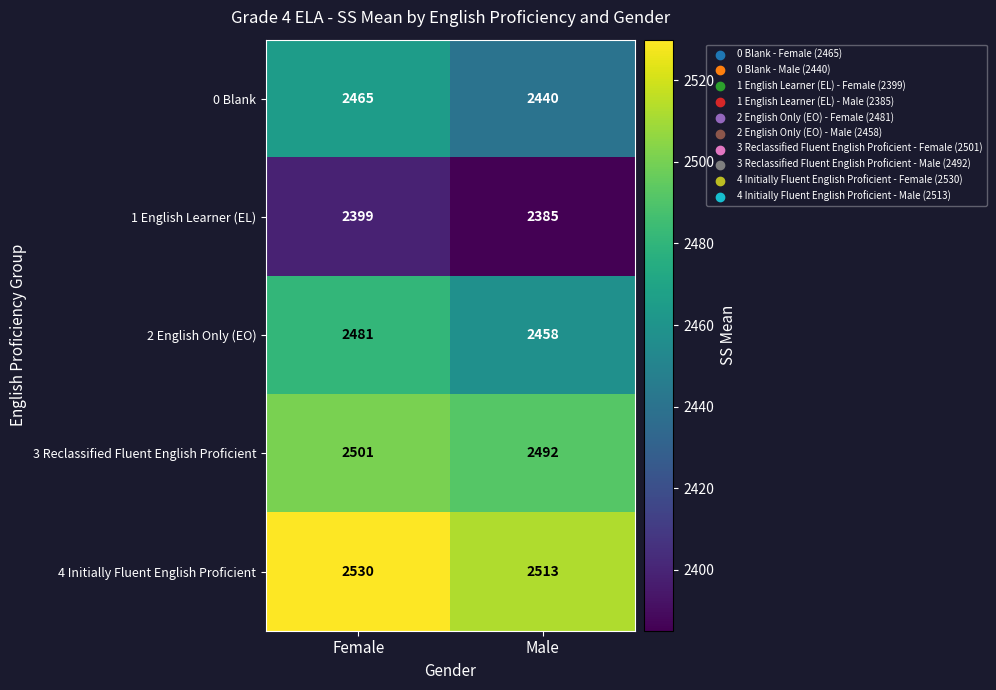

At which category is the sum across all series the highest?

Female